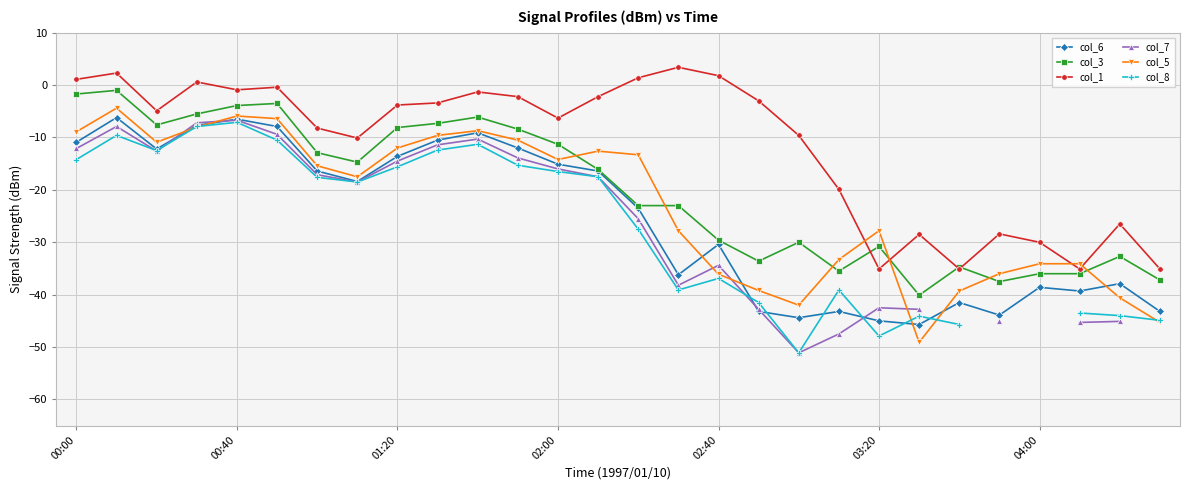

At which label does col_6 first exceed -18?

00:00